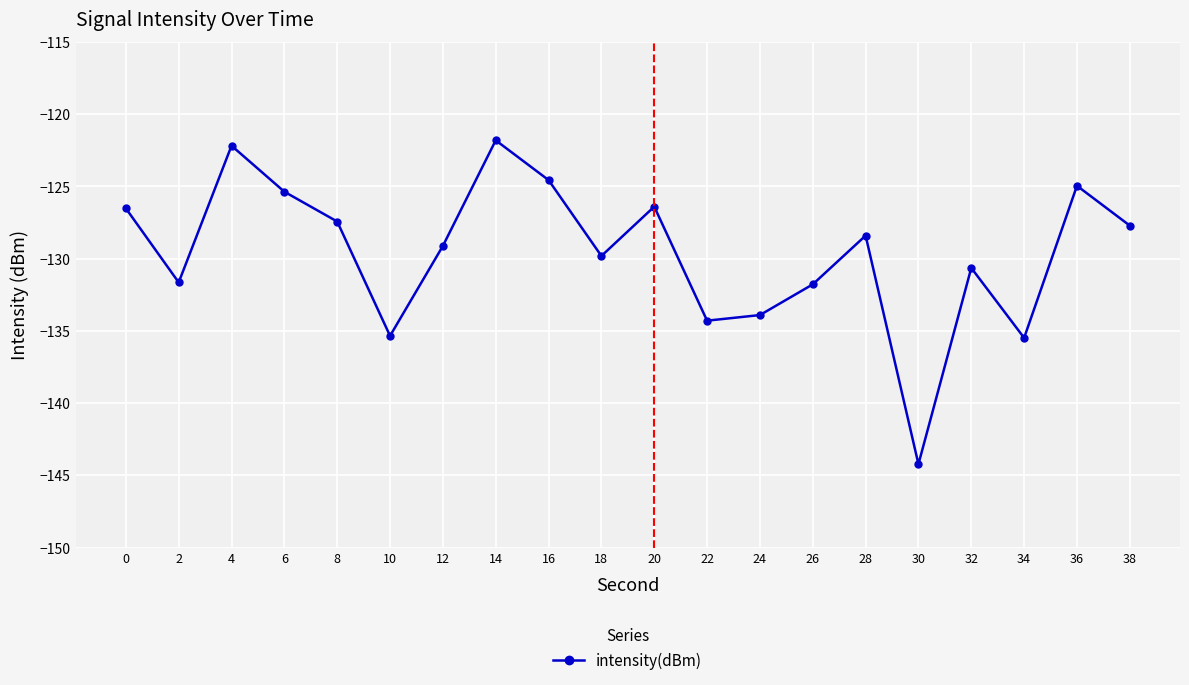

What is the value of the 17th point from the left?

-130.6